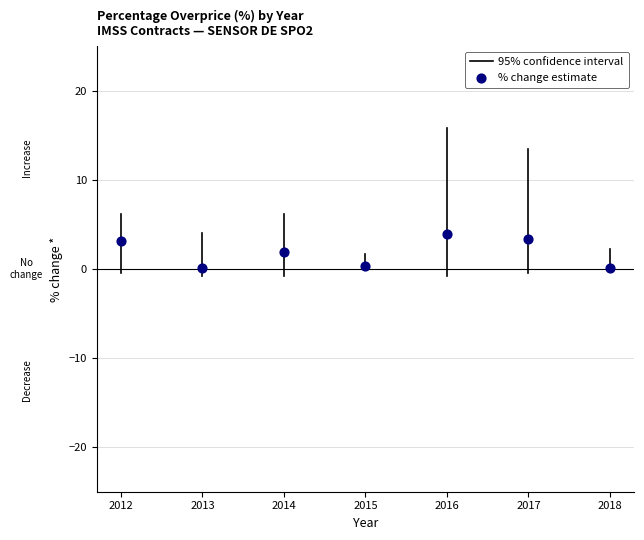

What is the average Y value?

1.9